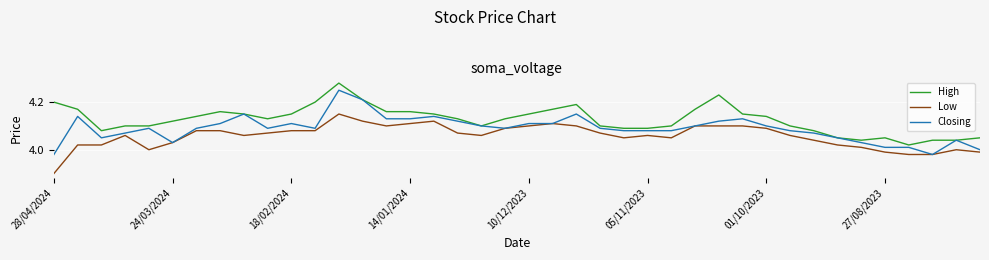

List the series in order of their overall mean, lowest first.

Low, Closing, High